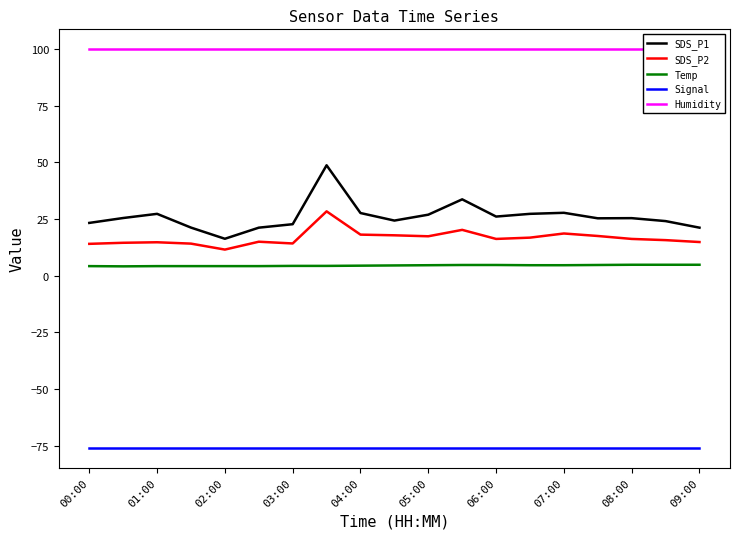

At how many categories does at least one series exceed 88?

19